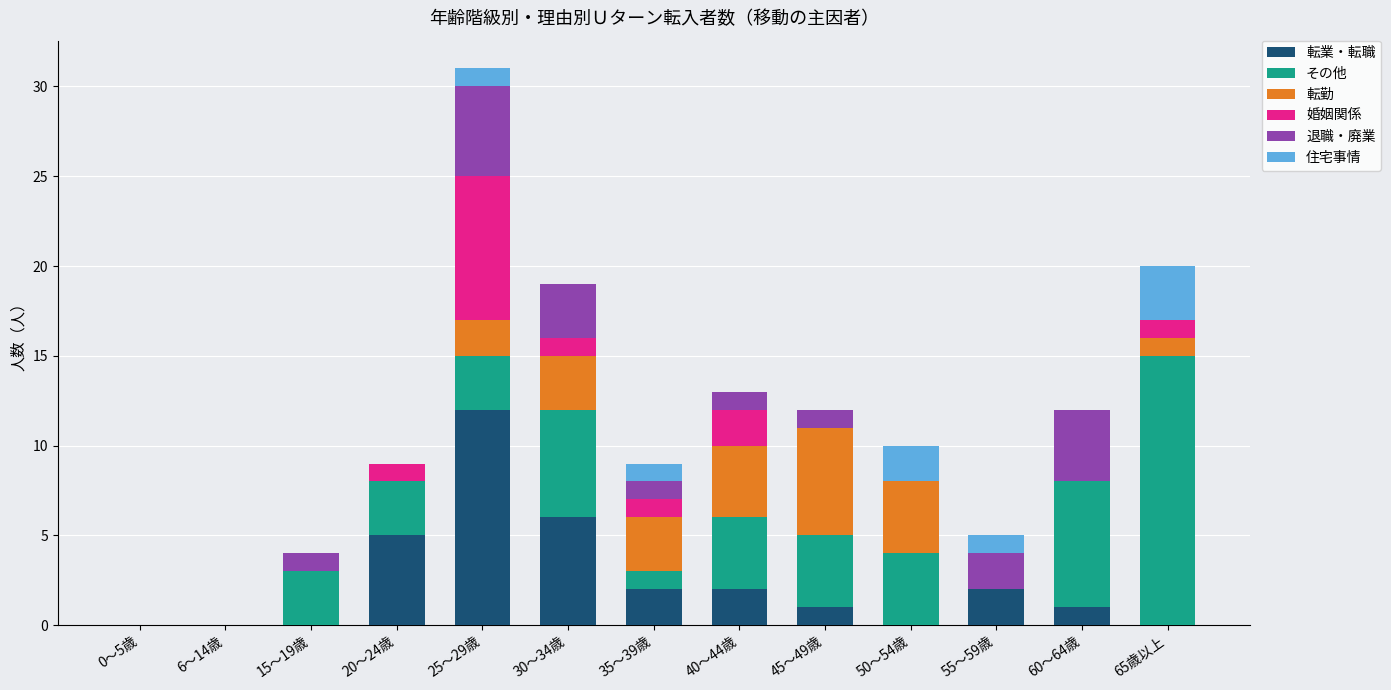

Is it true that 転業・転職 equals 12 at 25～29歳?

True